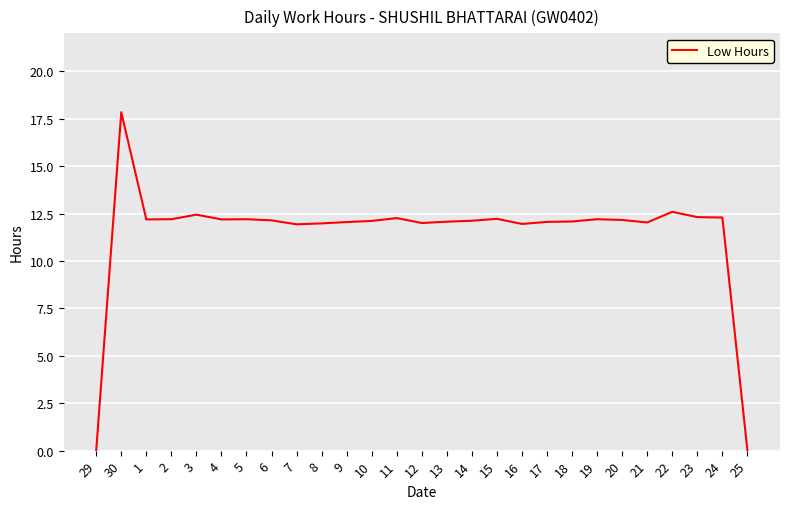

The chart shows a value of 12.2 at 1. True or false?

True